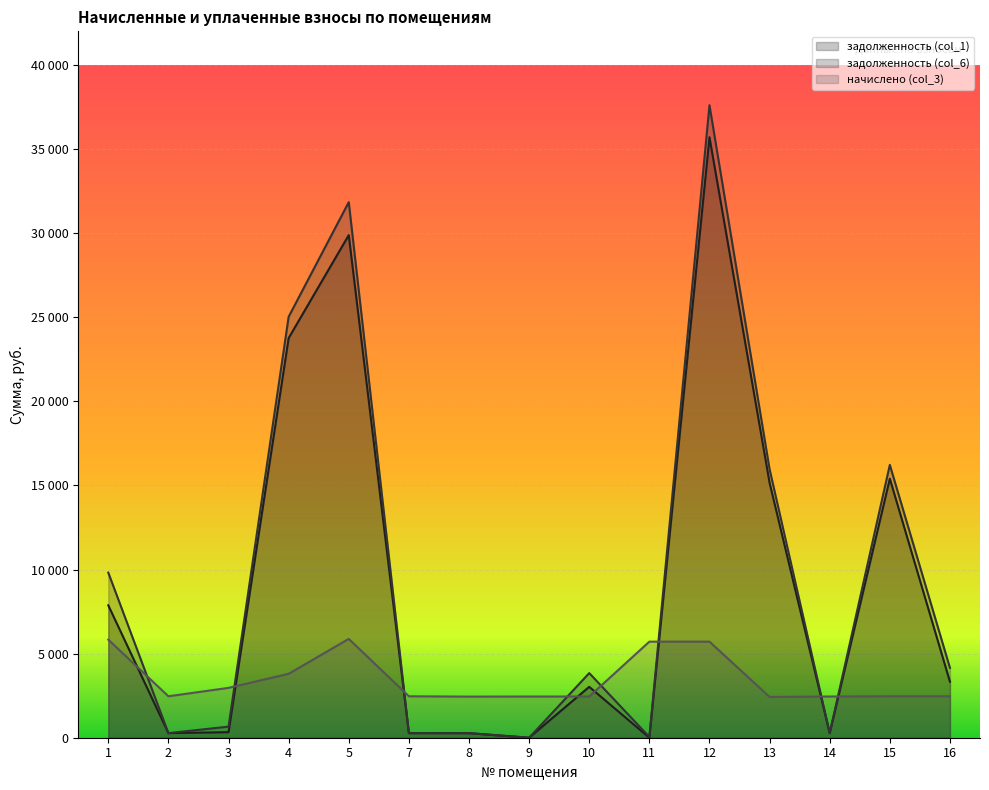

What is the difference between the maximum and minimum values in the задолженность (col_1) series?

35703.4